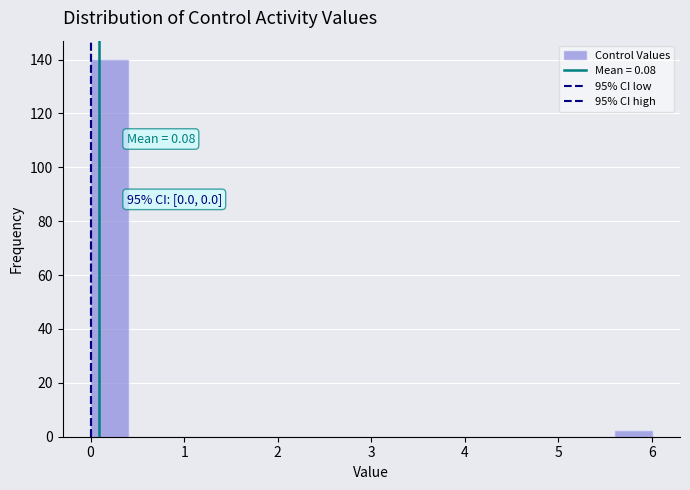

Which range on the x-axis has the tallest bar?

0.0 to 0.4